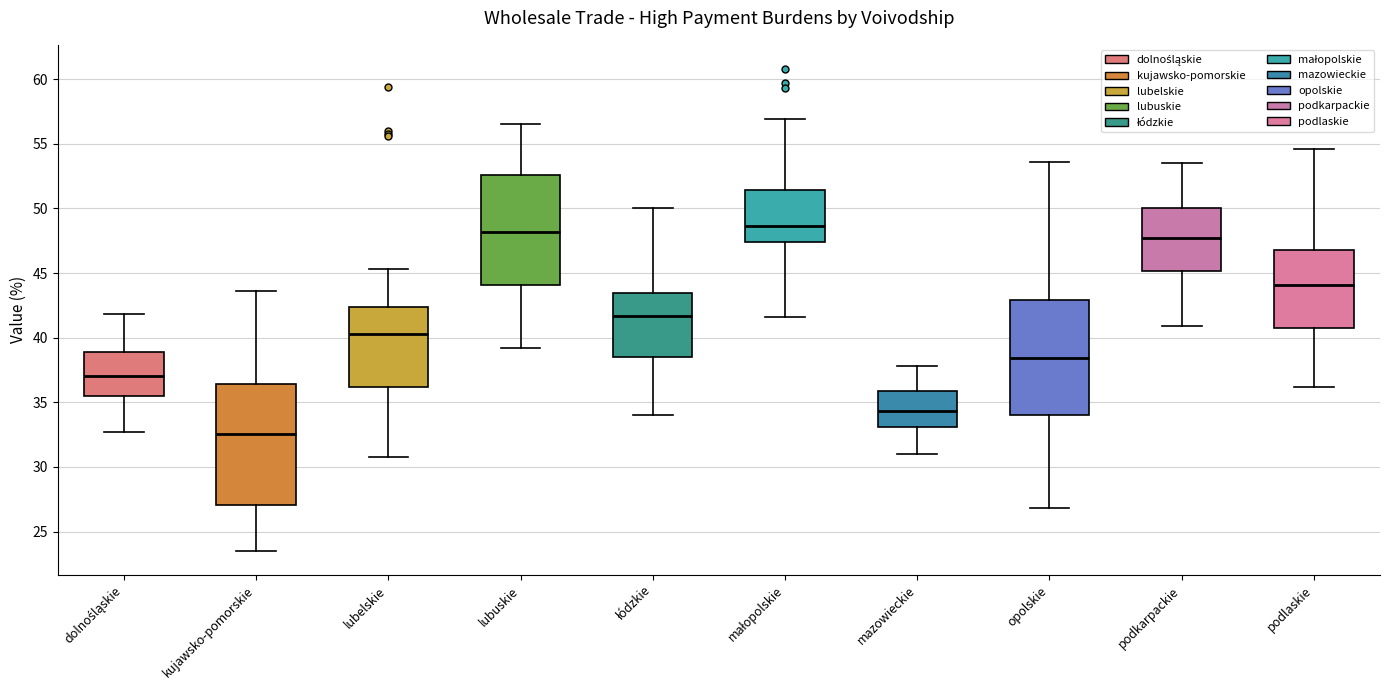

Reading left to right, transcribe this box plot: for each box, give where its median line is, the range the box spans, and where its two whiskers end, as read against the y-axis. The values are not printed on the chart, so give them approximately, as read against the axis.

dolnośląskie: median 37.0, box 35.5 to 39.0, whiskers 32.5 to 42.0
kujawsko-pomorskie: median 32.5, box 27.0 to 36.5, whiskers 23.5 to 43.5
lubelskie: median 40.5, box 36.0 to 42.5, whiskers 31.0 to 45.5
lubuskie: median 48.0, box 44.0 to 52.5, whiskers 39.0 to 56.5
łódzkie: median 41.5, box 38.5 to 43.5, whiskers 34.0 to 50.0
małopolskie: median 48.5, box 47.5 to 51.5, whiskers 41.5 to 57.0
mazowieckie: median 34.5, box 33.0 to 36.0, whiskers 31.0 to 38.0
opolskie: median 38.5, box 34.0 to 43.0, whiskers 27.0 to 53.5
podkarpackie: median 47.5, box 45.0 to 50.0, whiskers 41.0 to 53.5
podlaskie: median 44.0, box 41.0 to 47.0, whiskers 36.0 to 54.5